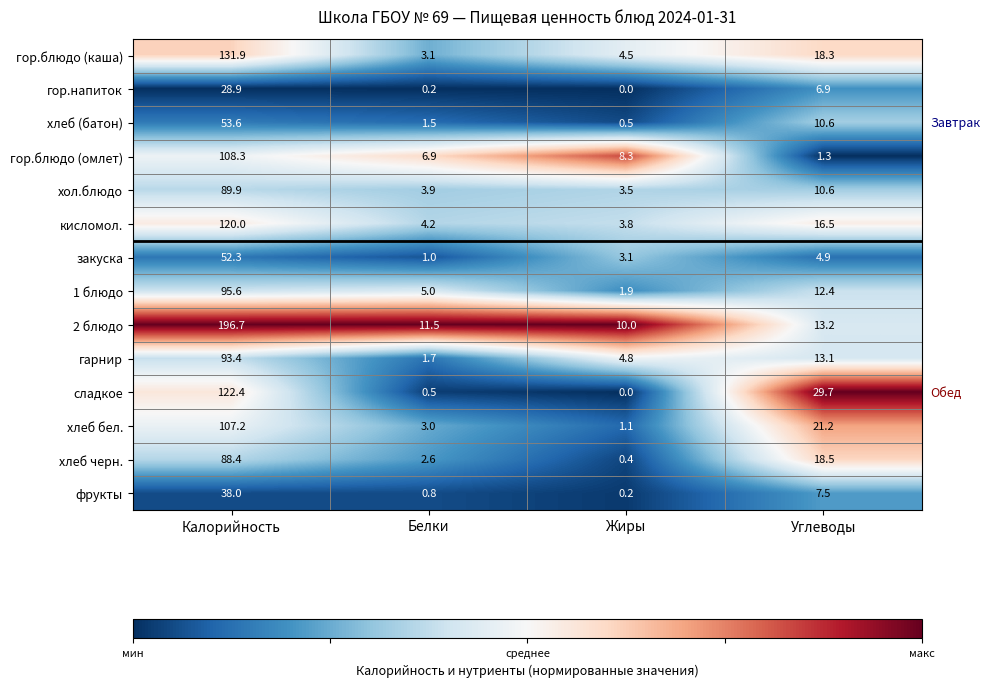

At which label is фрукты closest to 19?

Углеводы